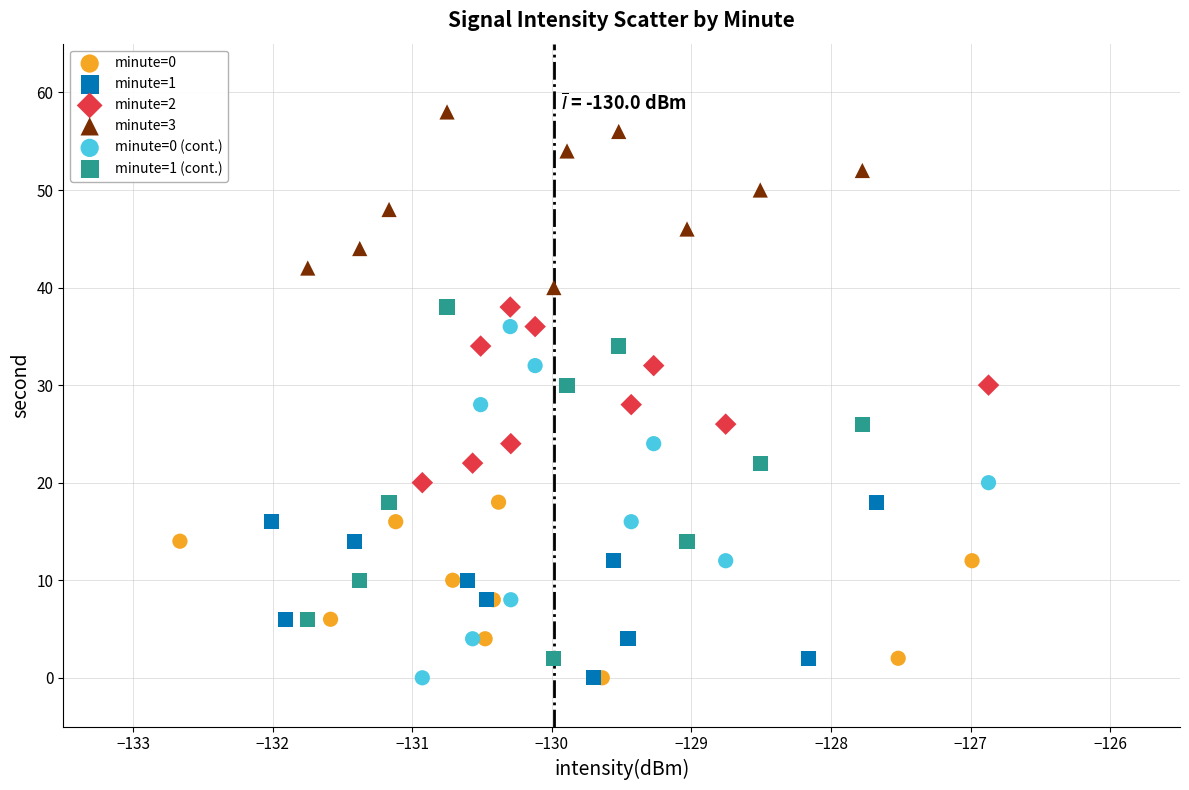

Which series contains the highest Y value?

minute=3